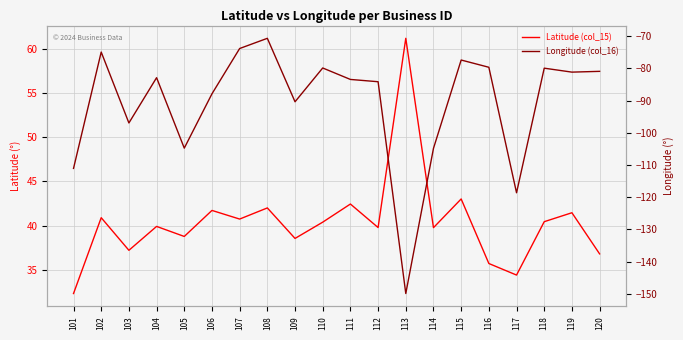

What is the sum of the Latitude (col_15) values at 119 and 105?

80.3